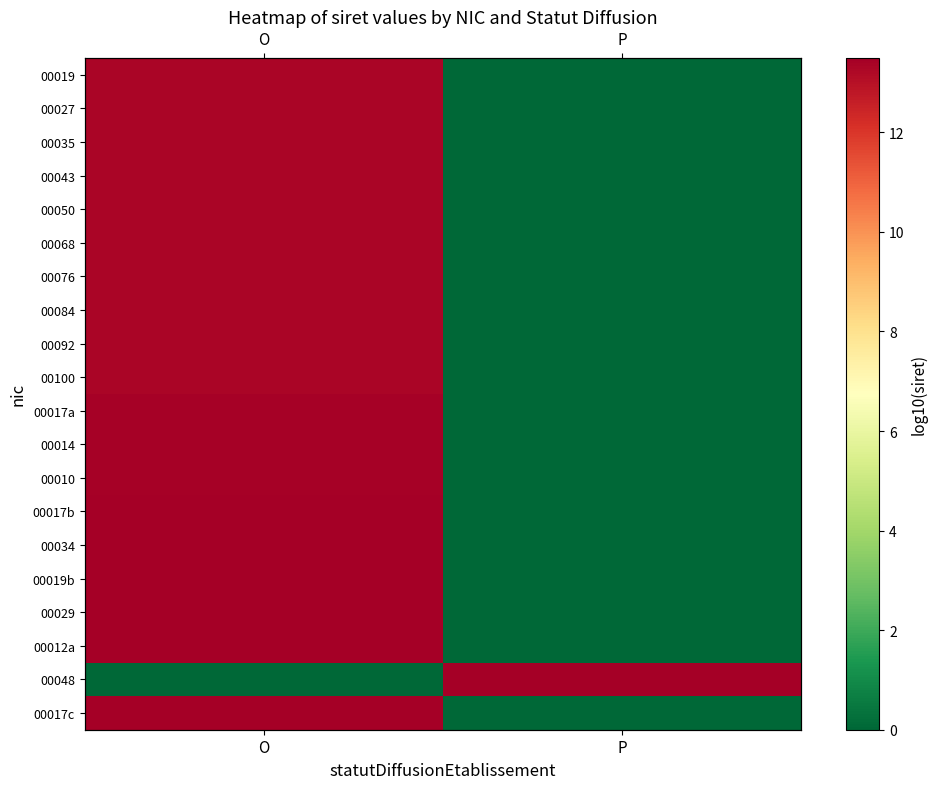

How many positive values does the 00050 series have?

1